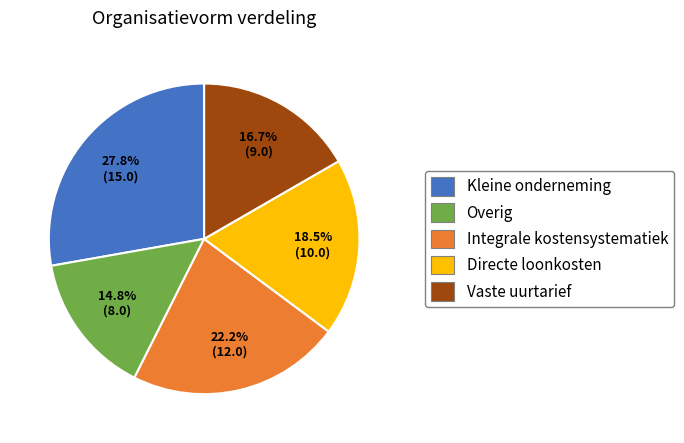

What is the ratio of the value at Overig to the value at Kleine onderneming?

0.5